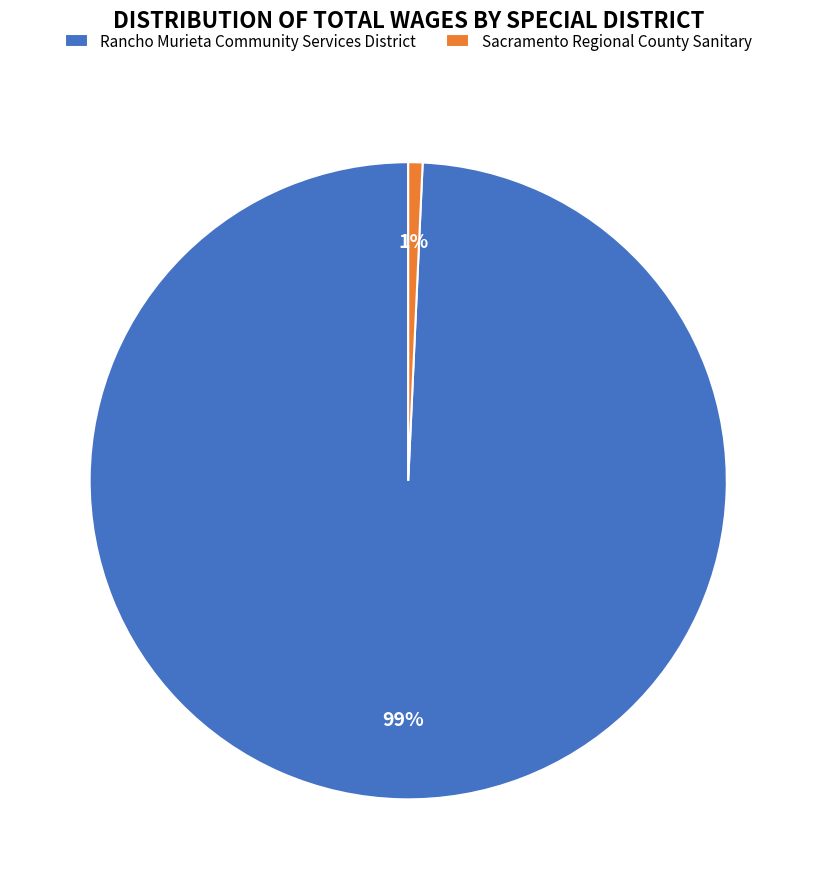

What is the smallest slice in the pie chart?

Sacramento Regional County Sanitary